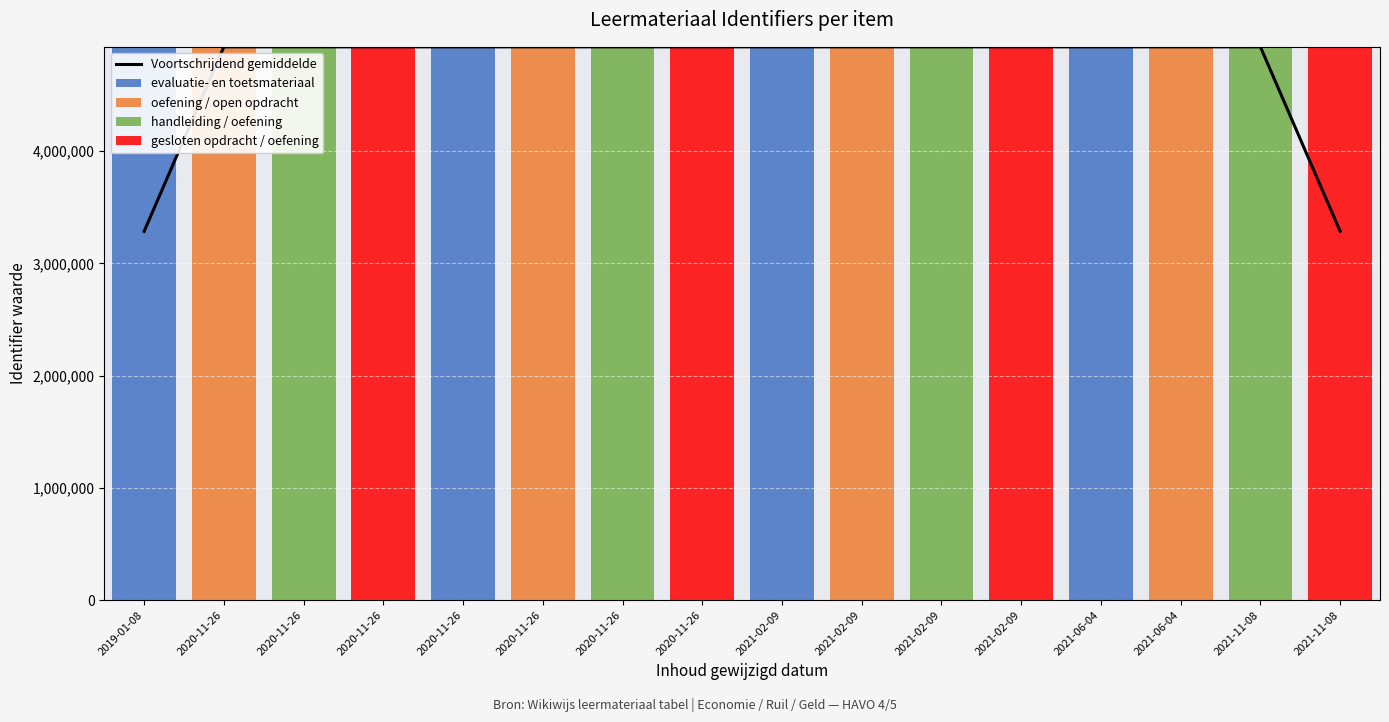

Reading left to right, extract all data points from this chart.

Voortschrijdend gemiddelde: 2019-01-08=3286088.3	2020-11-26=4929127.3	2020-11-26=4929120.0	2020-11-26=4929128.0	2020-11-26=4929135.3	2020-11-26=4929140.7	2020-11-26=4929147.0	2020-11-26=4929142.0	2021-02-09=4929134.0	2021-02-09=4929125.3	2021-02-09=4929131.3	2021-02-09=4929127.0	2021-06-04=4929123.3	2021-06-04=4929112.3	2021-11-08=4929113.0	2021-11-08=3286074.3
evaluatie- en toetsmateriaal: 2019-01-08=4929155.0	2020-11-26=0.0	2020-11-26=0.0	2020-11-26=0.0	2020-11-26=4929134.0	2020-11-26=0.0	2020-11-26=0.0	2020-11-26=0.0	2021-02-09=4929124.0	2021-02-09=0.0	2021-02-09=0.0	2021-02-09=0.0	2021-06-04=4929112.0	2021-06-04=0.0	2021-11-08=0.0	2021-11-08=0.0
oefening / open opdracht: 2019-01-08=0.0	2020-11-26=4929110.0	2020-11-26=0.0	2020-11-26=0.0	2020-11-26=0.0	2020-11-26=4929139.0	2020-11-26=0.0	2020-11-26=0.0	2021-02-09=0.0	2021-02-09=4929125.0	2021-02-09=0.0	2021-02-09=0.0	2021-06-04=0.0	2021-06-04=4929116.0	2021-11-08=0.0	2021-11-08=0.0
handleiding / oefening: 2019-01-08=0.0	2020-11-26=0.0	2020-11-26=4929117.0	2020-11-26=0.0	2020-11-26=0.0	2020-11-26=0.0	2020-11-26=4929149.0	2020-11-26=0.0	2021-02-09=0.0	2021-02-09=0.0	2021-02-09=4929127.0	2021-02-09=0.0	2021-06-04=0.0	2021-06-04=0.0	2021-11-08=4929109.0	2021-11-08=0.0
gesloten opdracht / oefening: 2019-01-08=0.0	2020-11-26=0.0	2020-11-26=0.0	2020-11-26=4929133.0	2020-11-26=0.0	2020-11-26=0.0	2020-11-26=0.0	2020-11-26=4929153.0	2021-02-09=0.0	2021-02-09=0.0	2021-02-09=0.0	2021-02-09=4929142.0	2021-06-04=0.0	2021-06-04=0.0	2021-11-08=0.0	2021-11-08=4929114.0